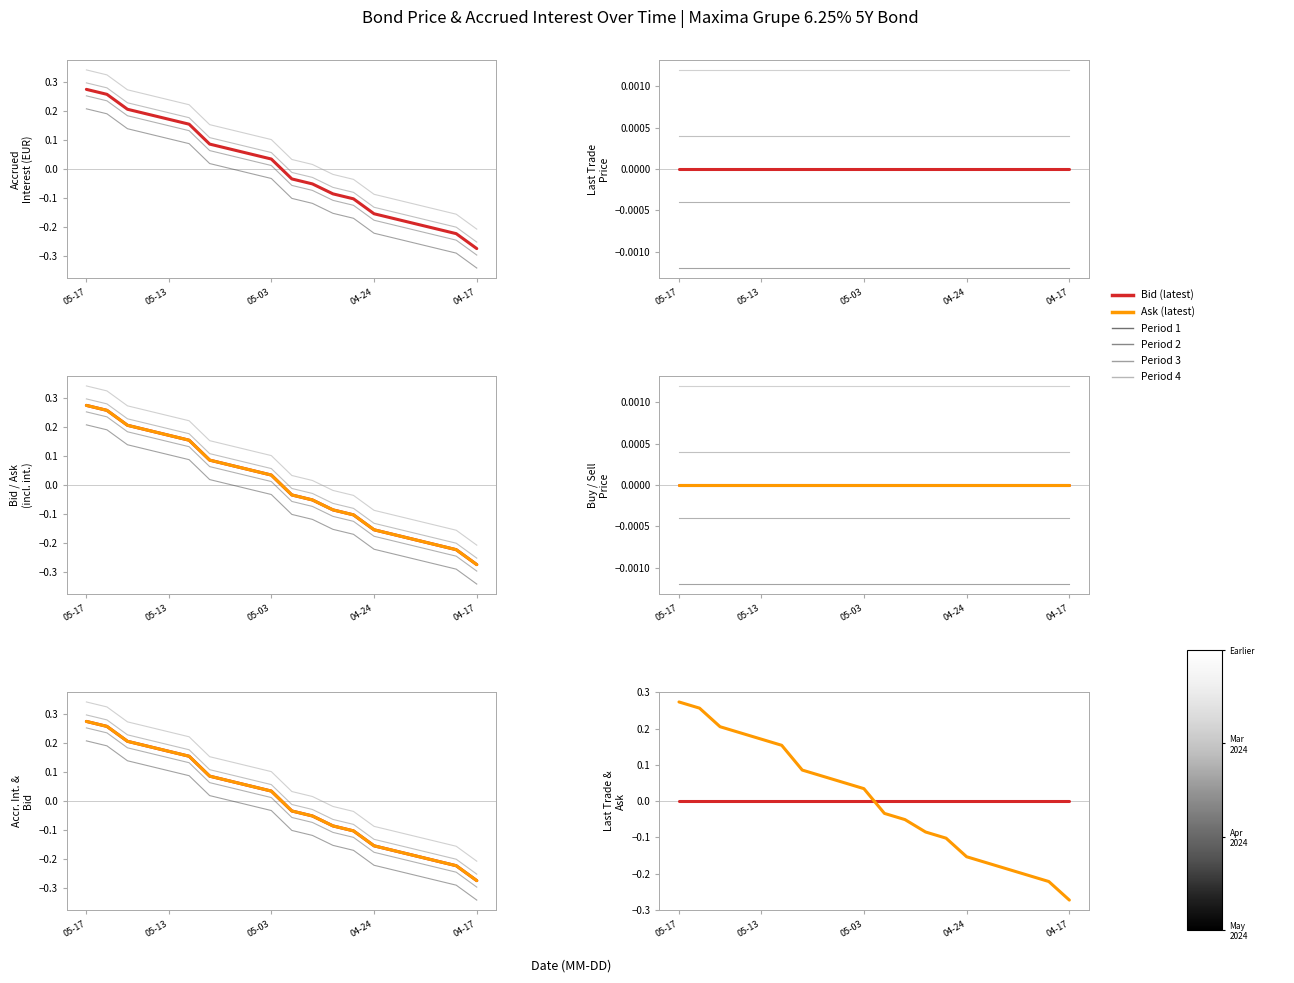

What is the label of the 8th point from the right?

12